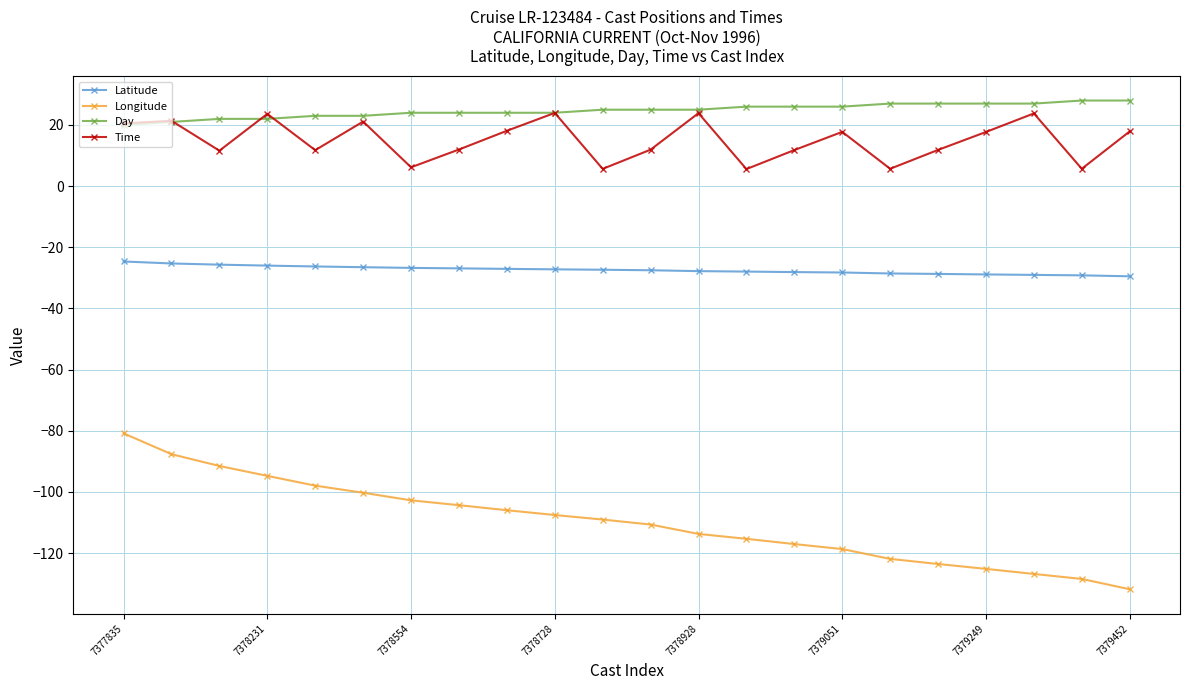

What are all the series names shown in the legend?

Latitude, Longitude, Day, Time